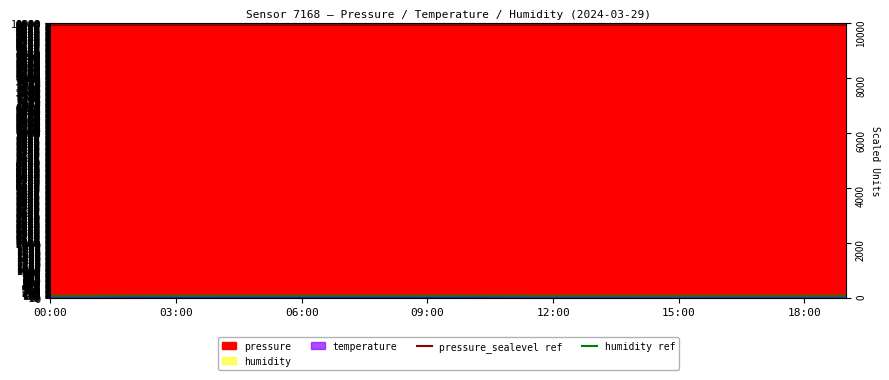

What is the difference between the highest and lowest values at 03:00?

9860